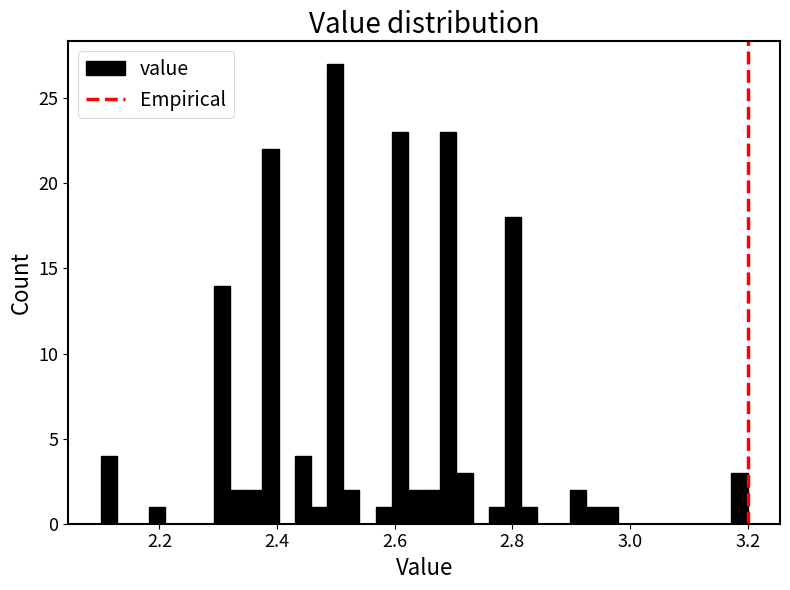

Read against the x-axis, roughly where is the centre of the tallest bar?

2.50